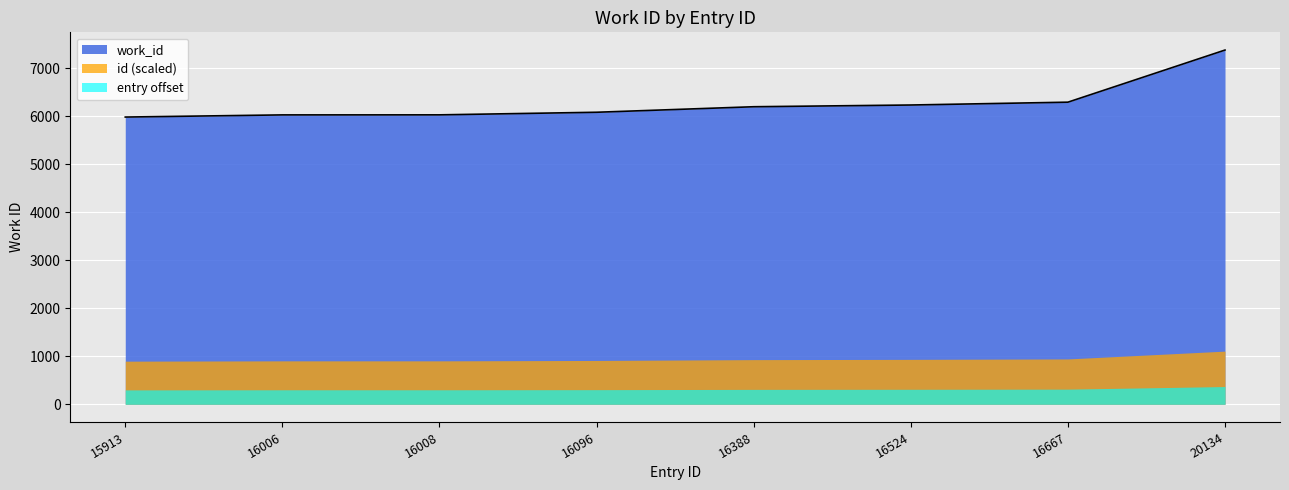

The chart shows a value of 4088 at 16008. True or false?

False